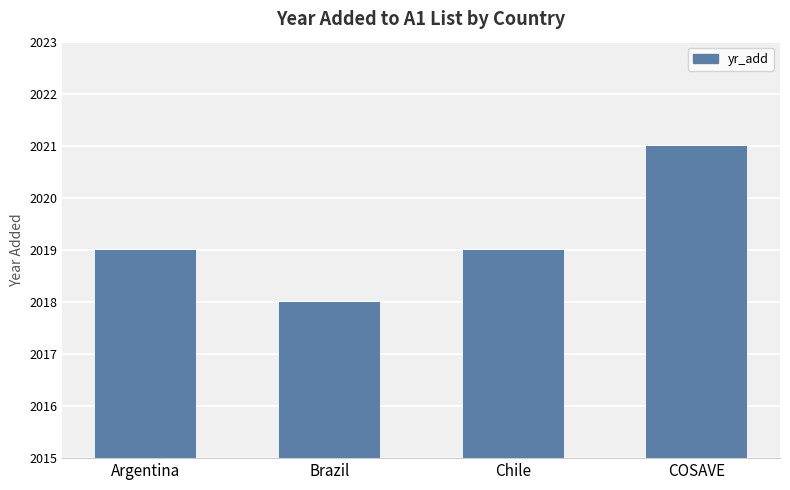

Rank the categories by value from highest to lowest.

COSAVE, Argentina, Chile, Brazil